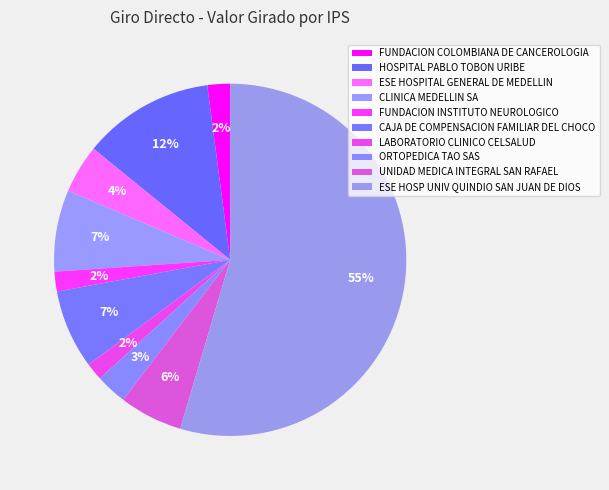

To the nearest percent, what percentage of the pie is ORTOPEDICA TAO SAS?

3%